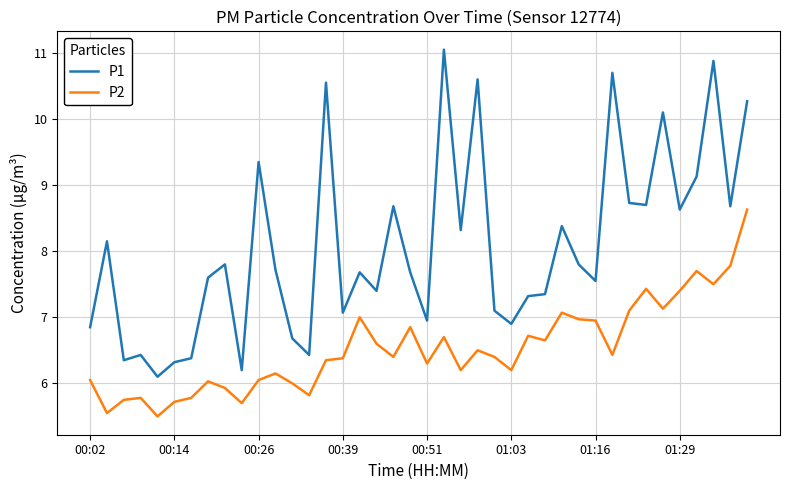

List the series in order of their overall mean, highest first.

P1, P2